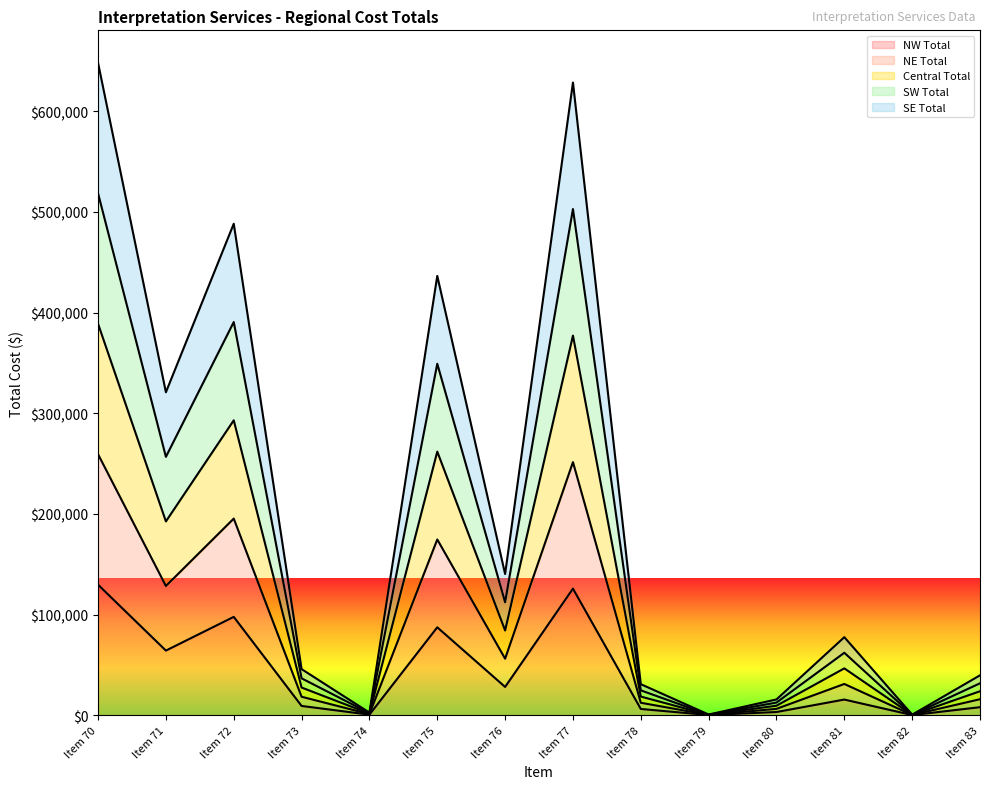

What is the minimum value for SW Total?

400.0